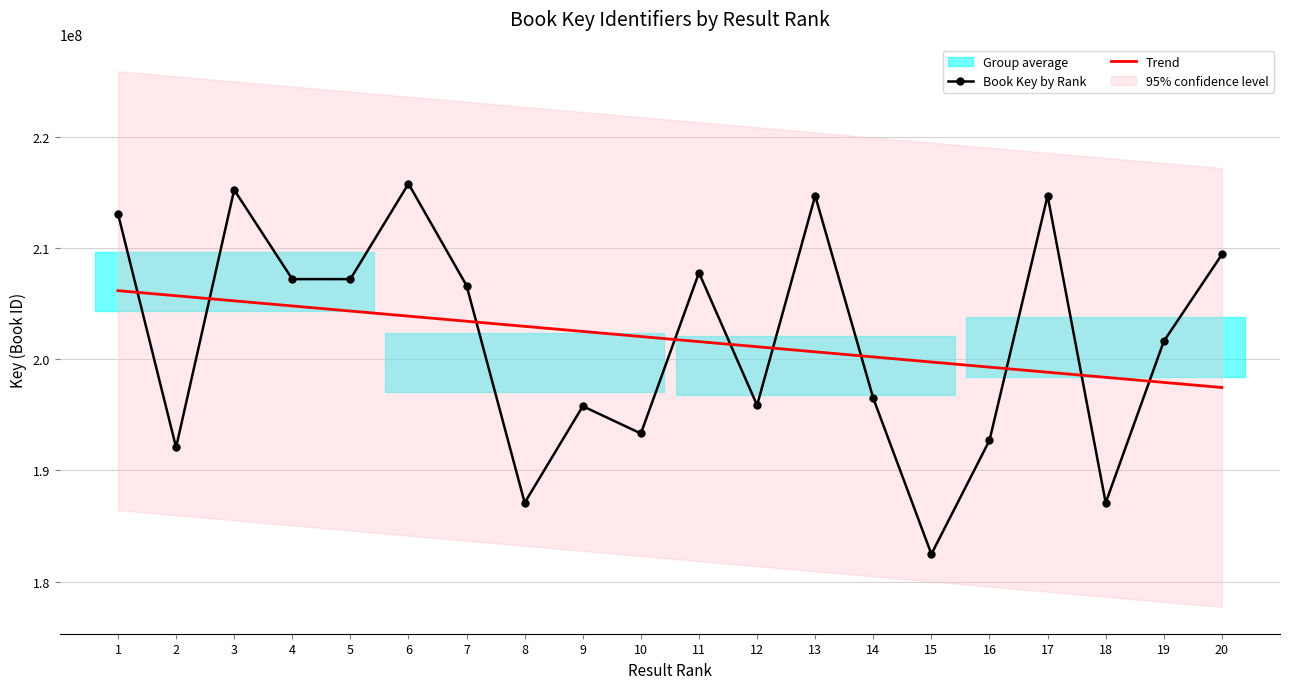

At which label does Book Key by Rank first exceed 206611209?

1